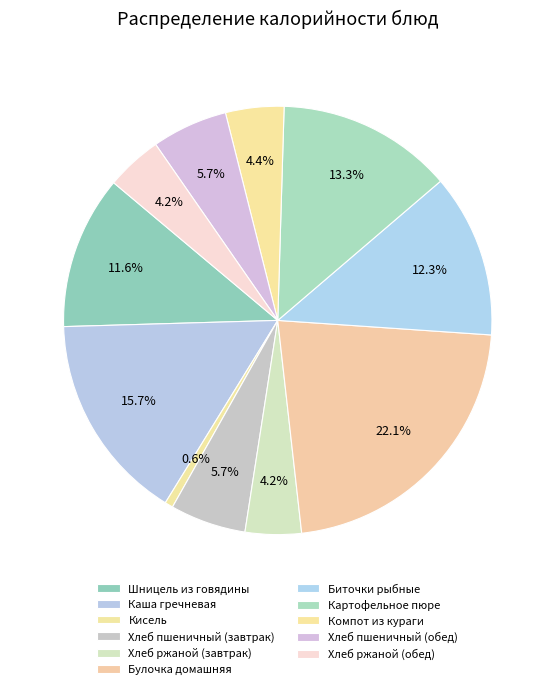

To the nearest percent, what is the difference between the largest and smallest slice percentages?

22%